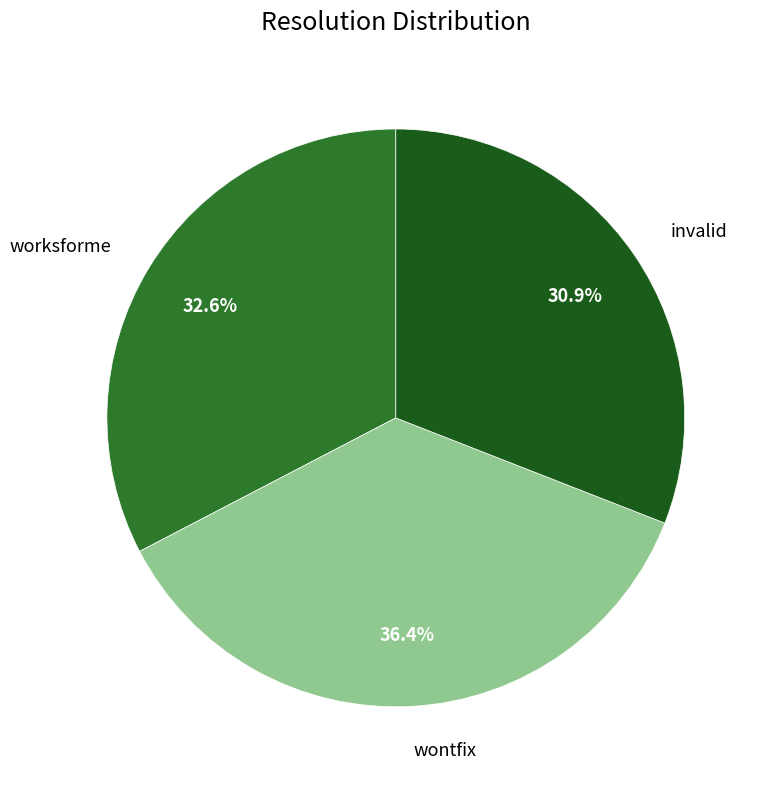

Which slice is the largest?

wontfix